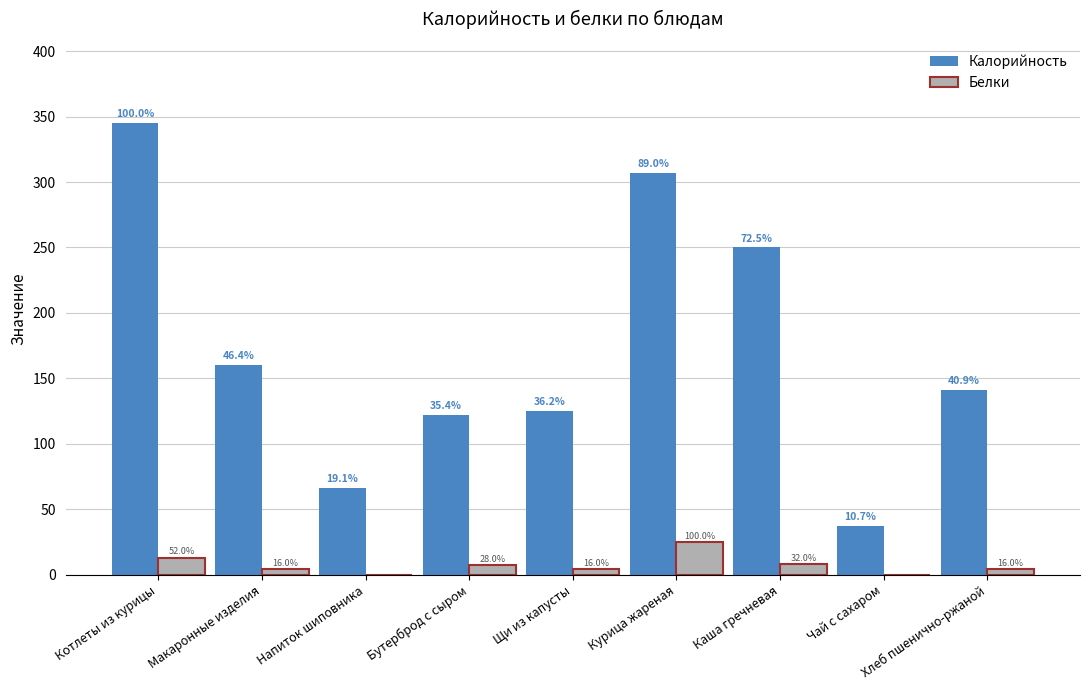

What is the value of the Калорийность bar at the 9th from the left?

141